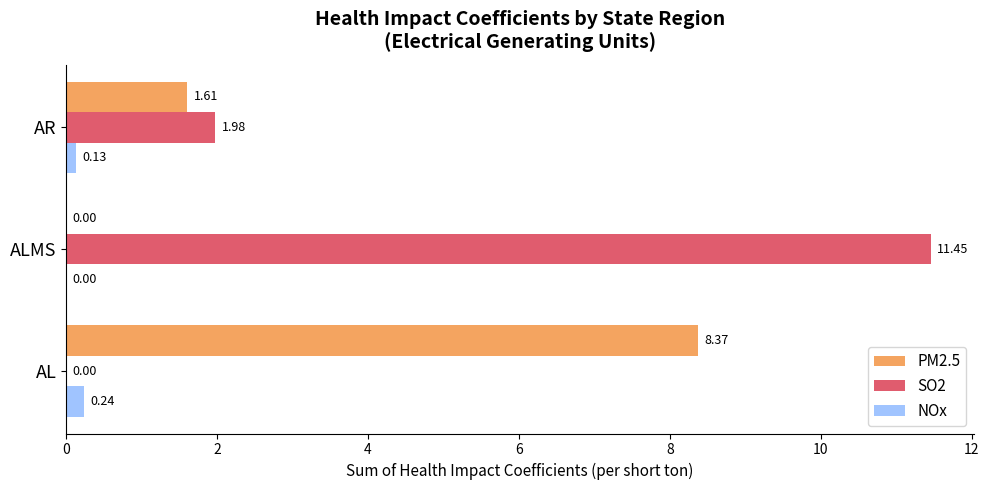

Between ALMS and AR, which series saw the biggest shift?

SO2